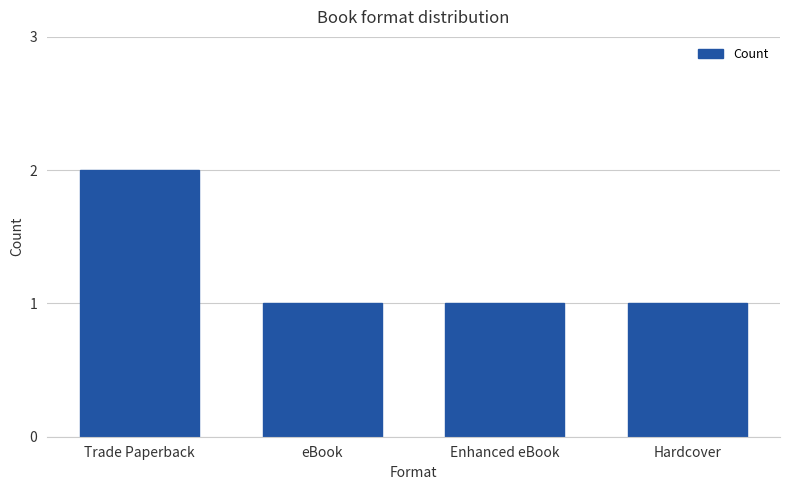

The value at Enhanced eBook is 1. True or false?

True